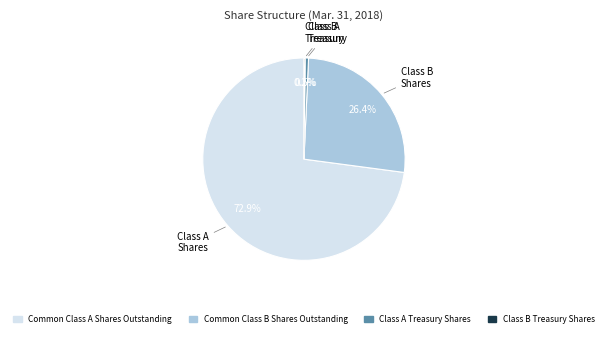

What is the largest slice in the pie chart?

Common Class A Shares Outstanding